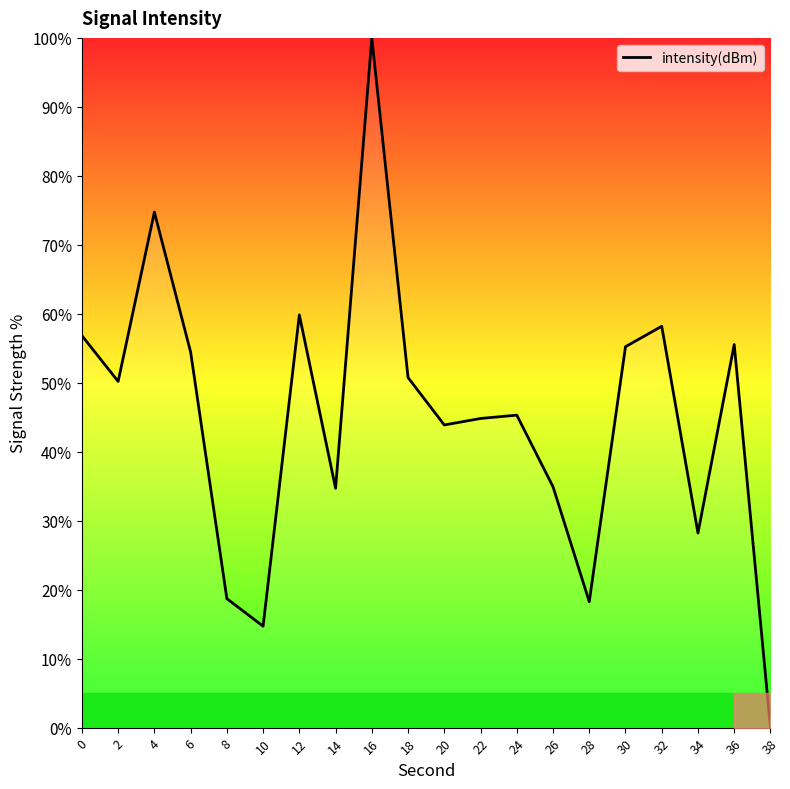

What is the maximum value shown in the chart?

100.0